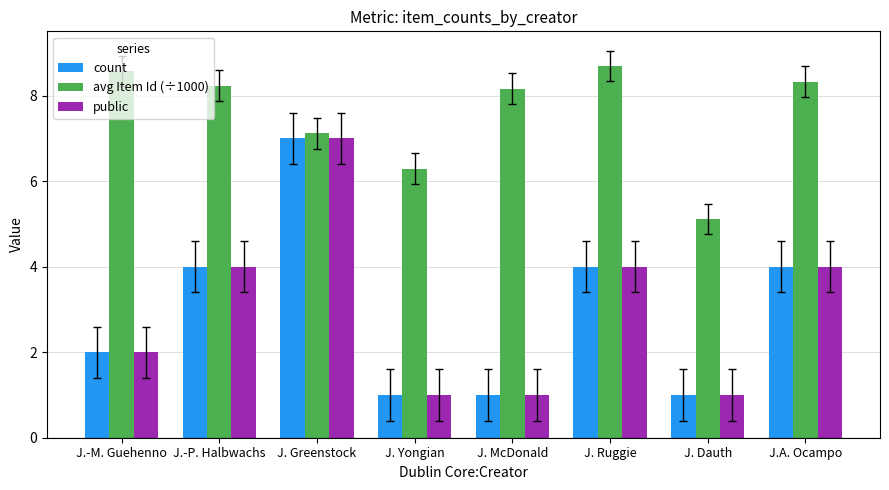

Which label corresponds to the largest value in the chart?

J. Ruggie